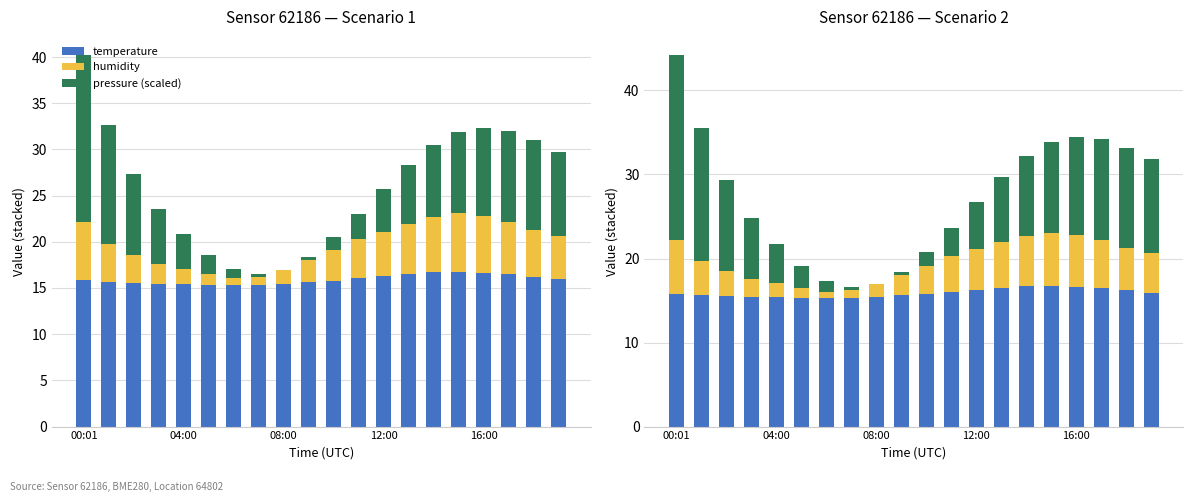

The value of pressure (scaled) at 6 is 2.1. True or false?

False